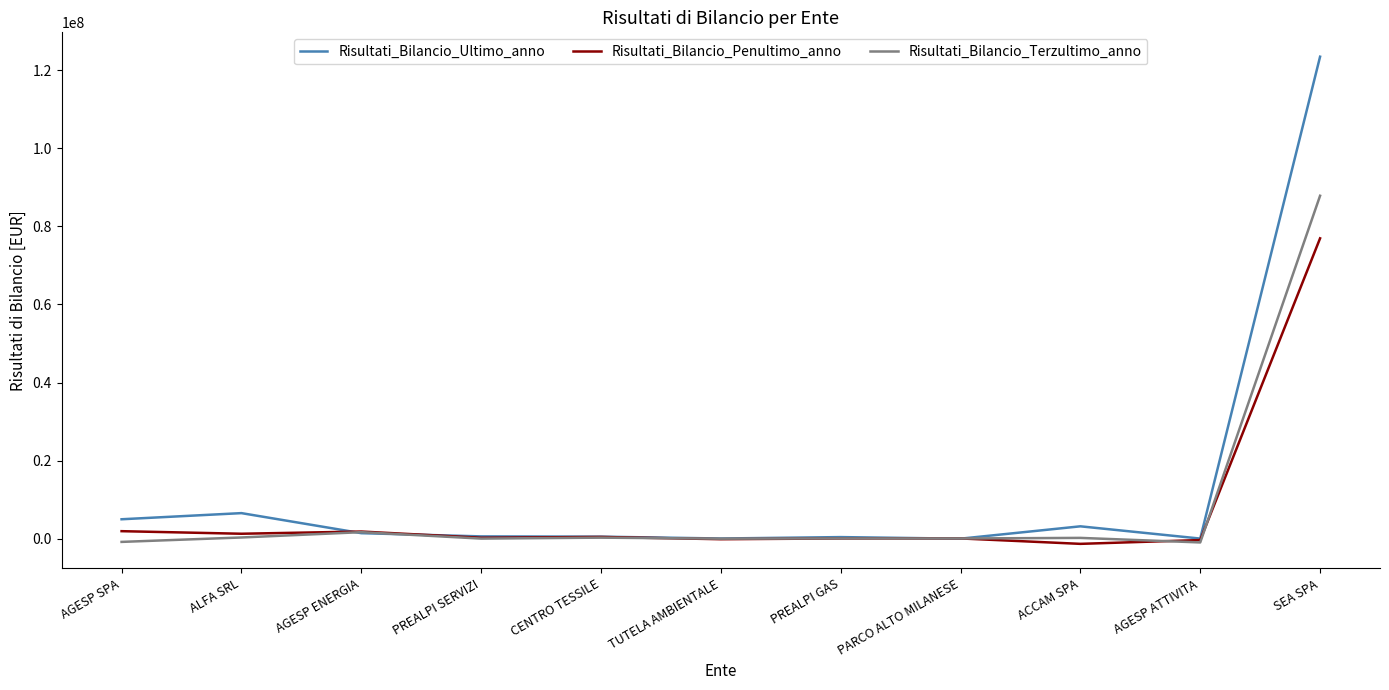

Rank the series by their maximum value, from lowest to highest.

Risultati_Bilancio_Penultimo_anno, Risultati_Bilancio_Terzultimo_anno, Risultati_Bilancio_Ultimo_anno